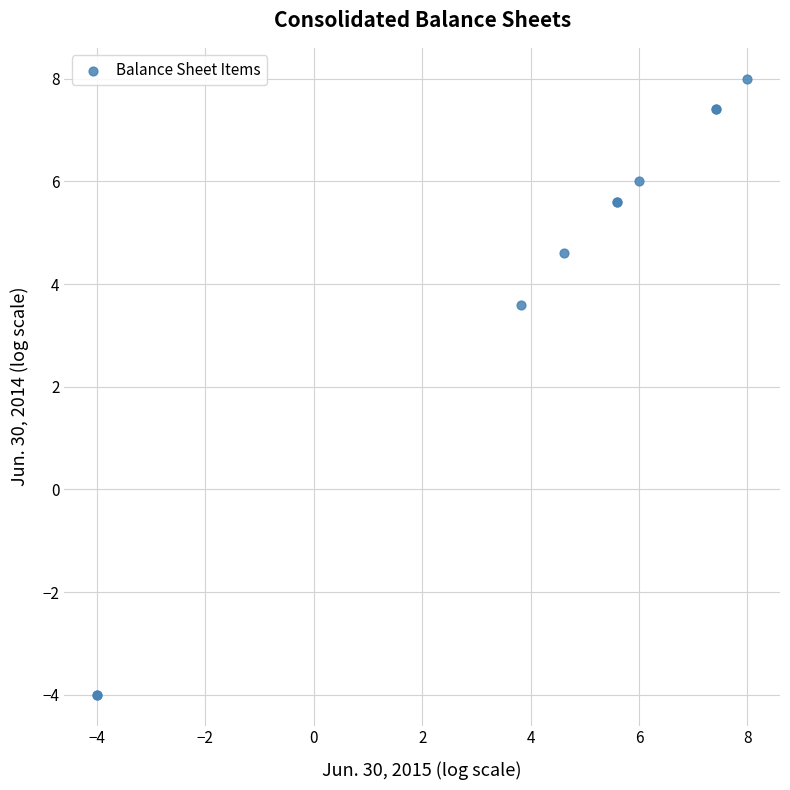

What Y value in the scatter plot is closest to 2?

3.6